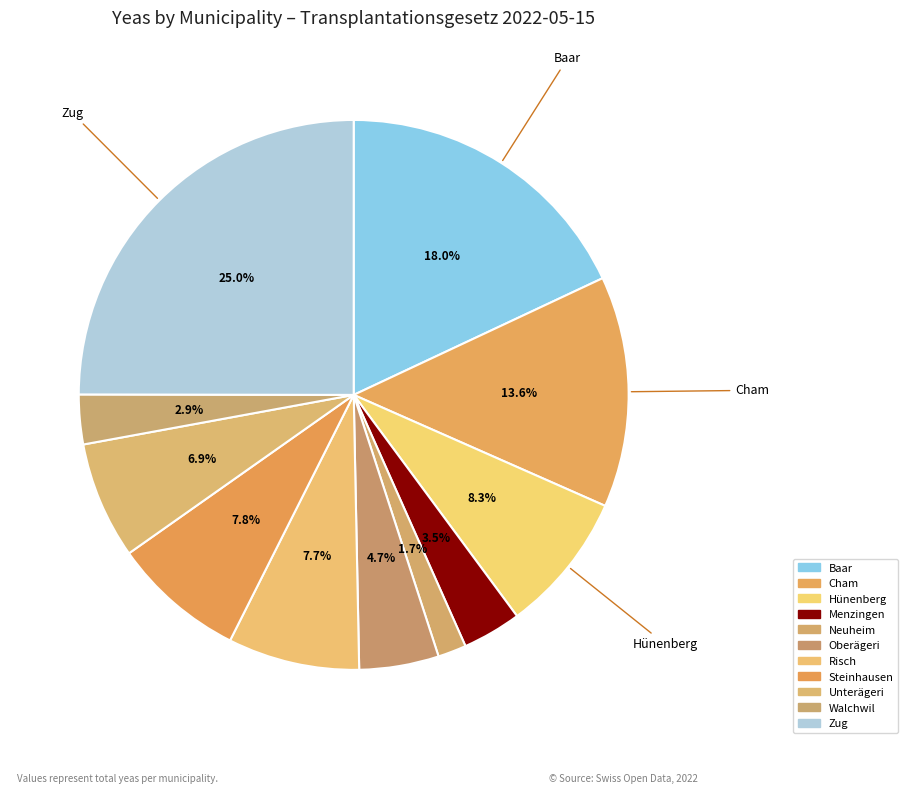

Is there a majority slice in this chart?

No